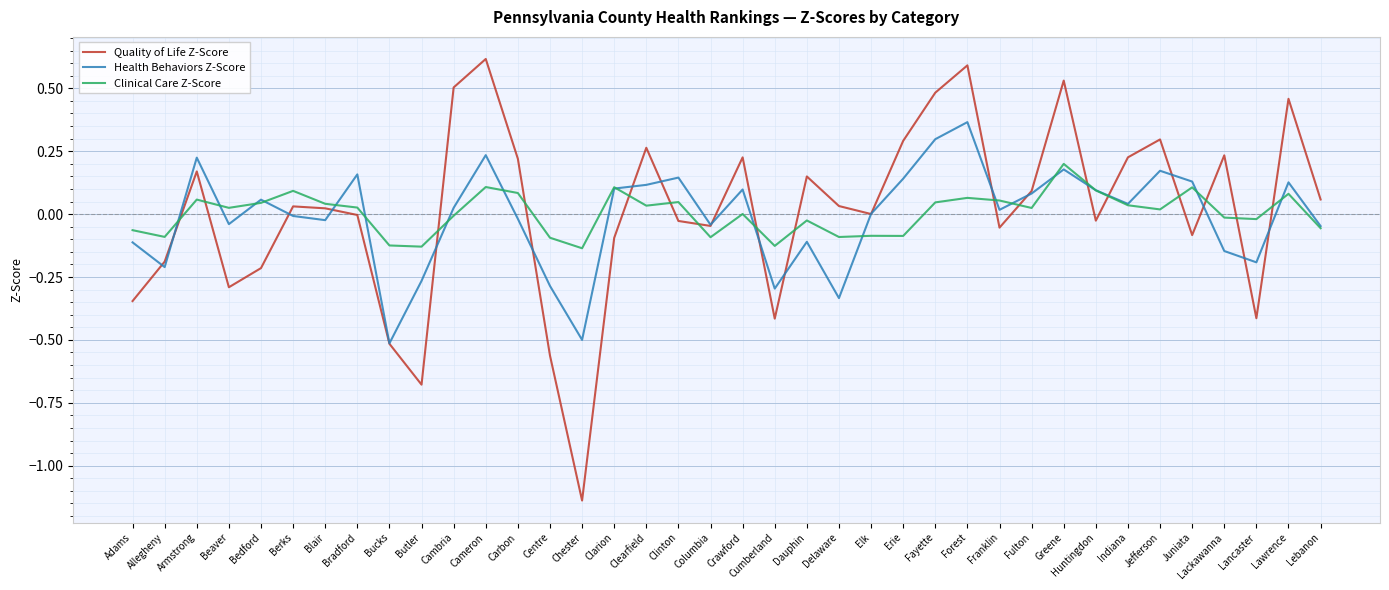

What is the total value across all series at Greene?

0.9